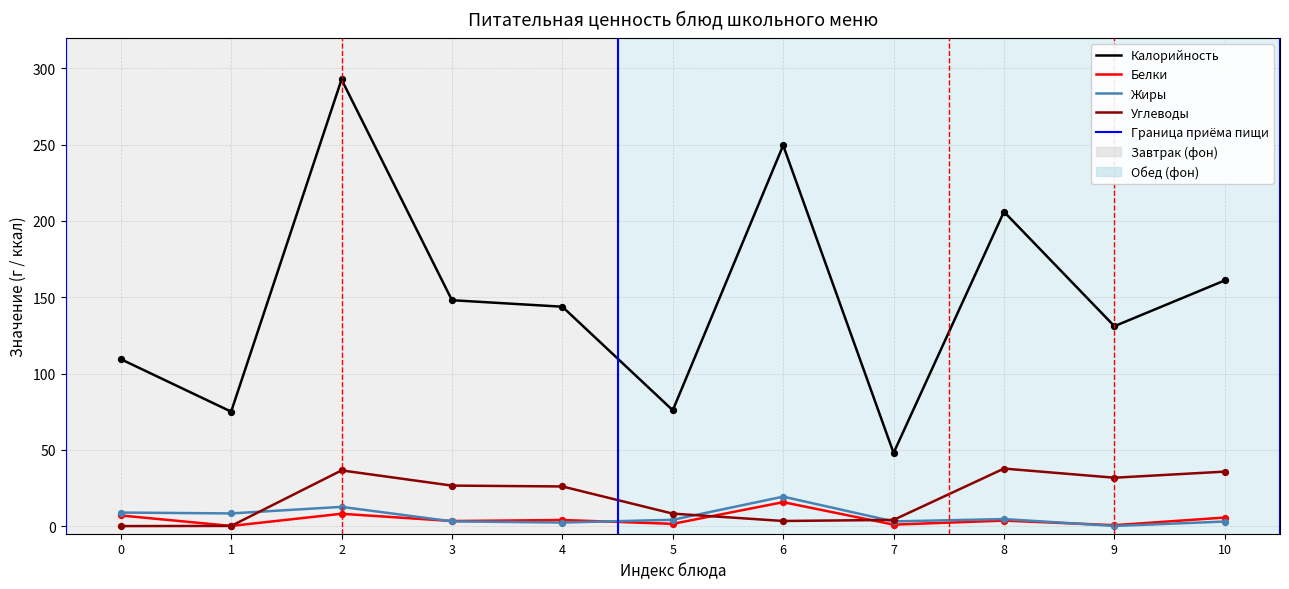

What is the total value across all series at 10?

205.3